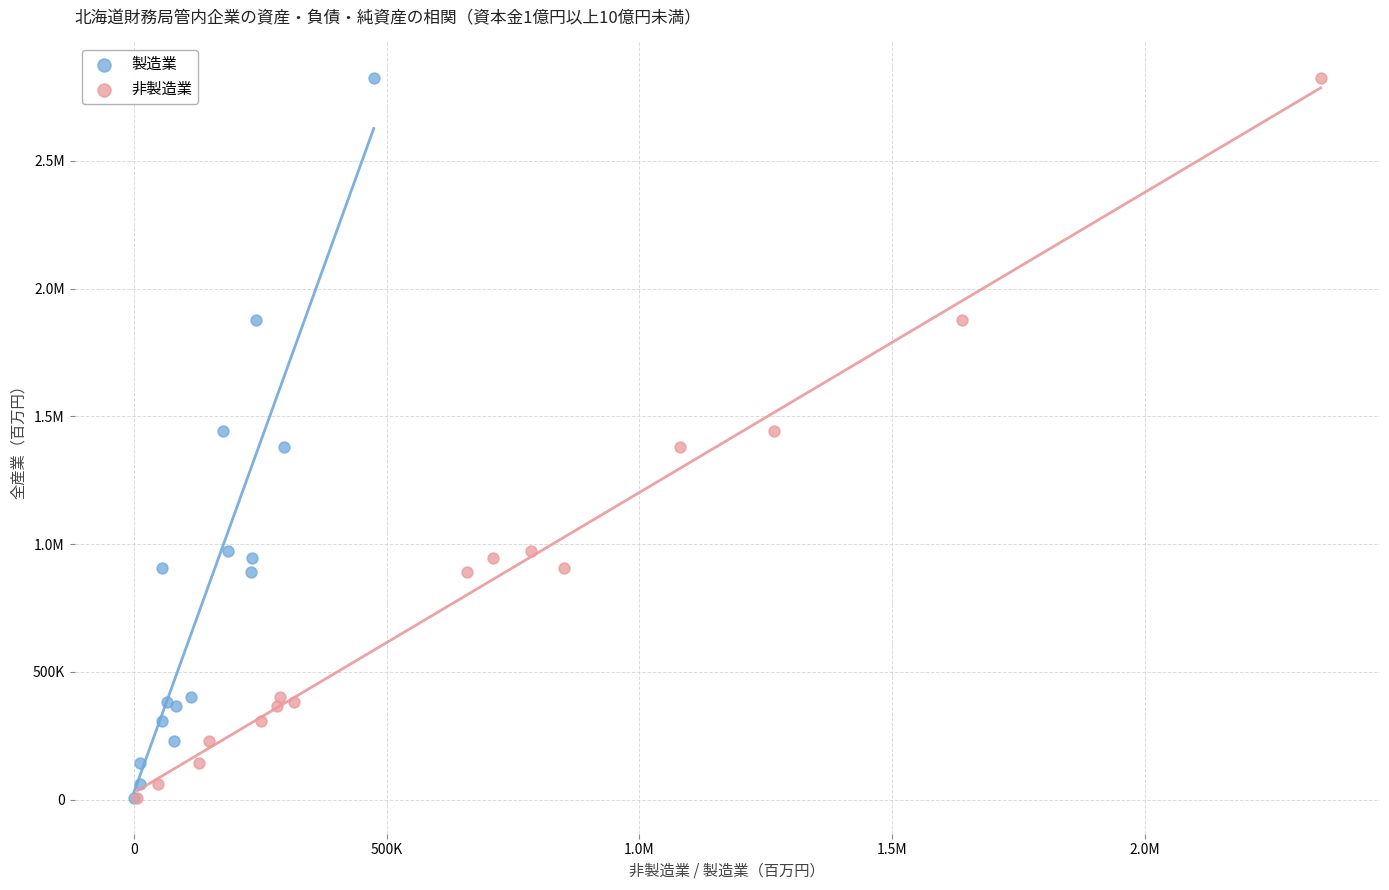

What are all the series names shown in the legend?

製造業, 非製造業